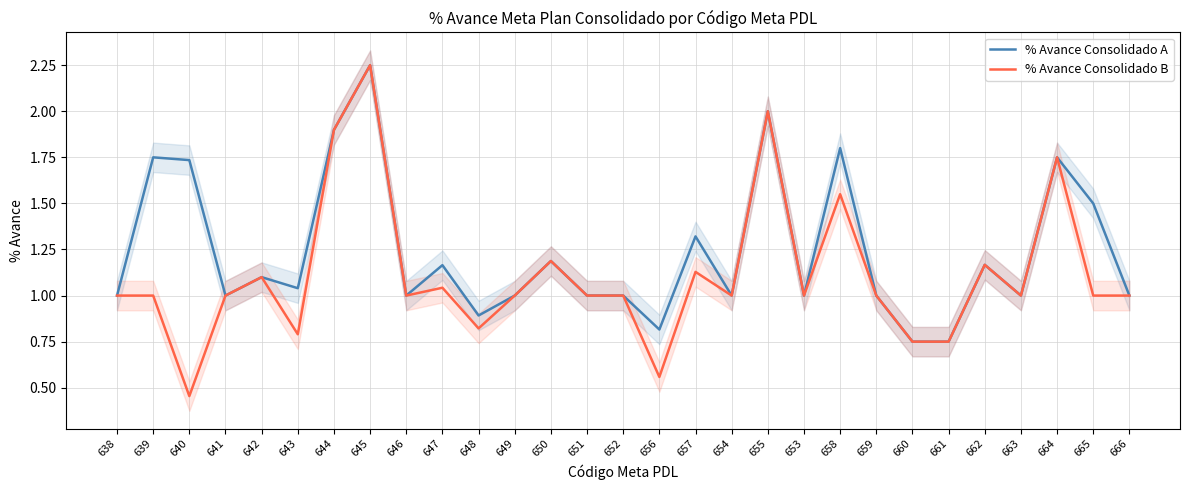

What position from the left is 662?

25